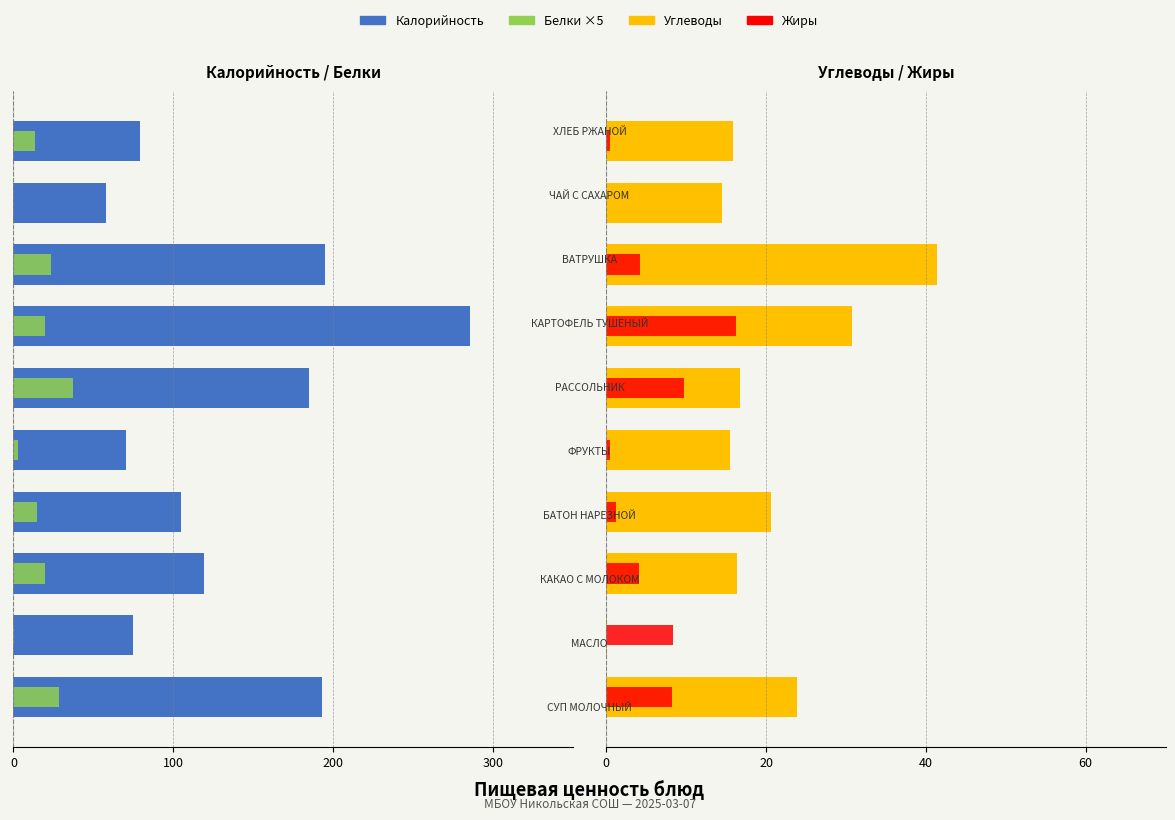

What is the value of the Углеводы bar at the 3rd from the left?

16.4